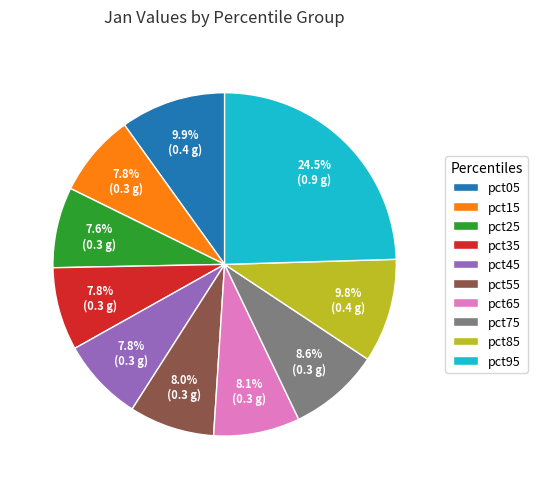

What is the largest slice in the pie chart?

pct95